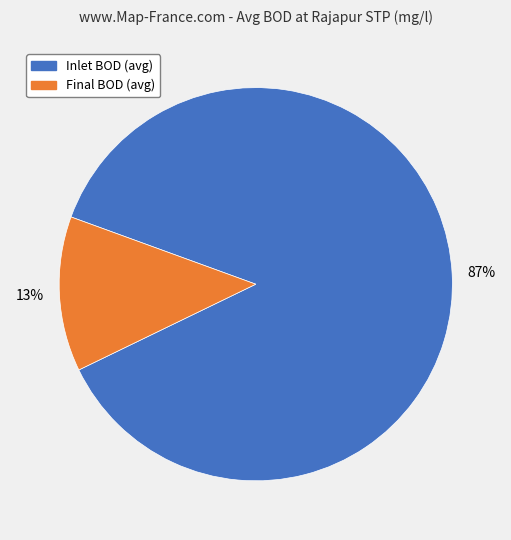

Is there a majority slice in this chart?

Yes